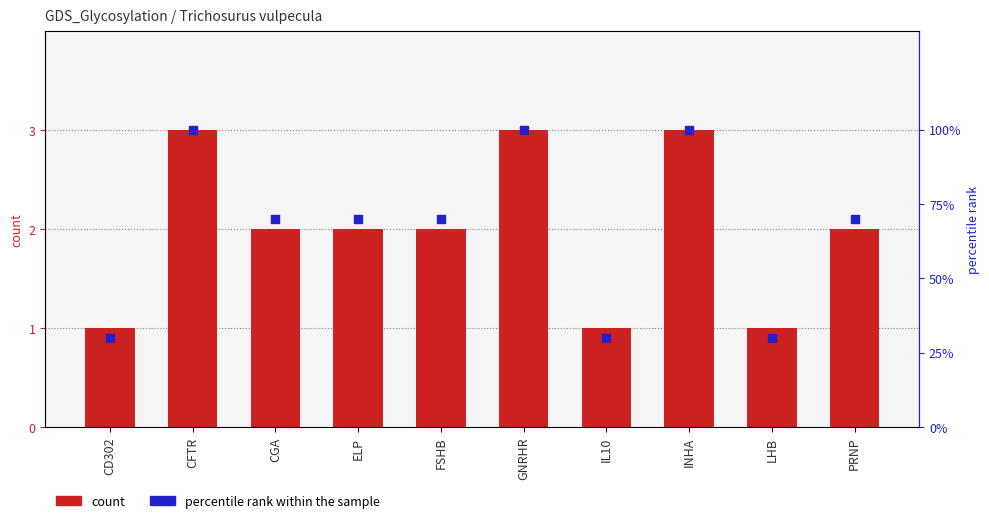

What is the total value across all series at CFTR?

103